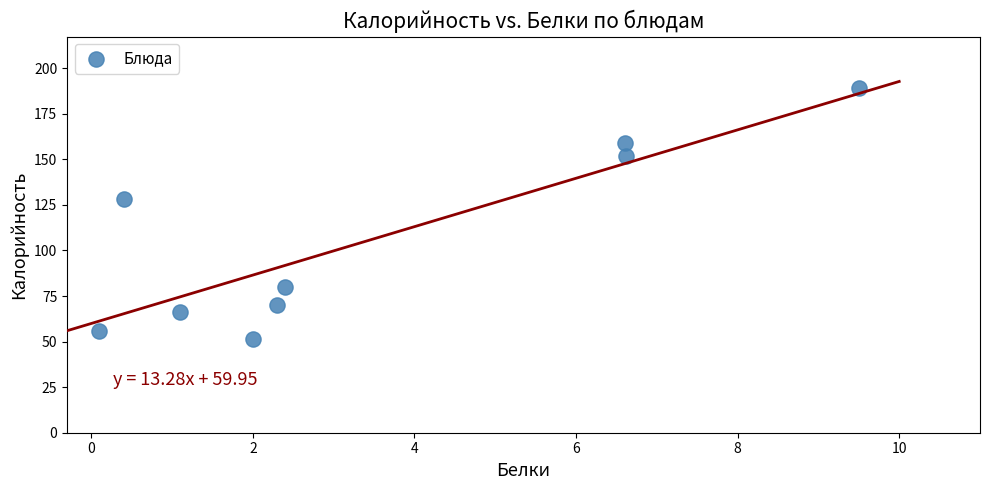

What Y value in the scatter plot is closest to 120?

128.0